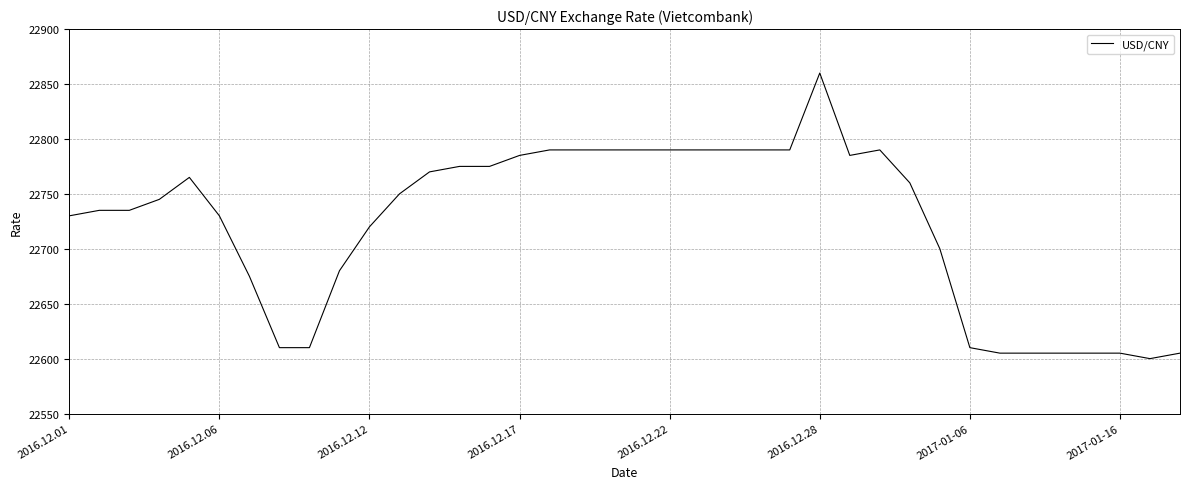

What is the minimum value shown in the chart?

22600